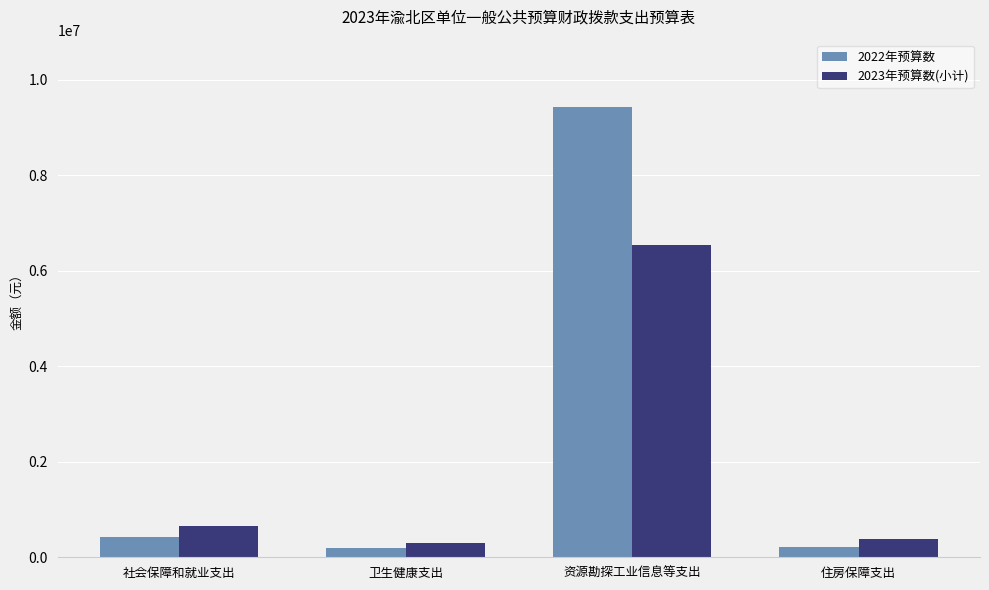

At which category is the sum across all series the highest?

资源勘探工业信息等支出